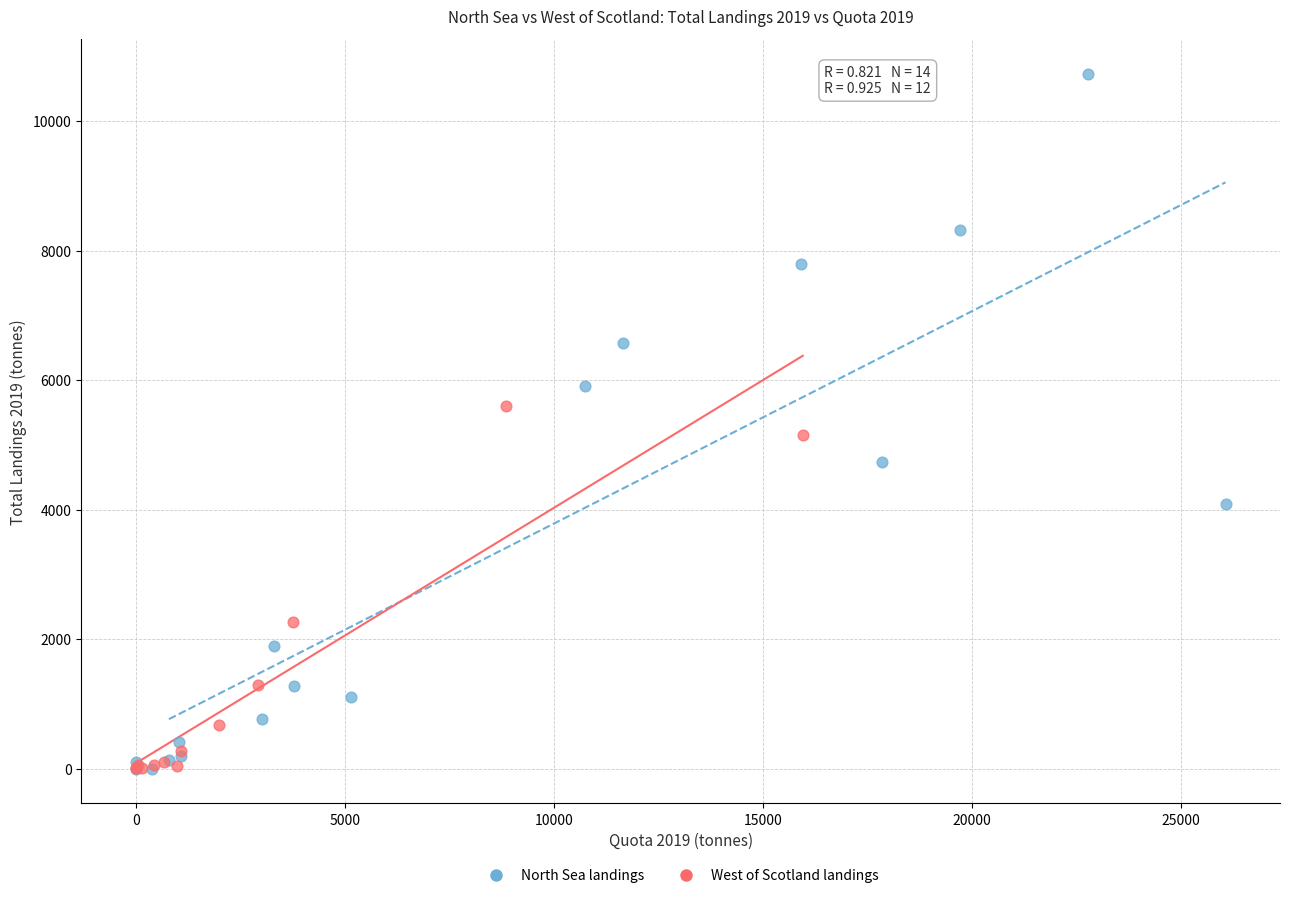

Which series has the widest spread of Y values?

North Sea landings